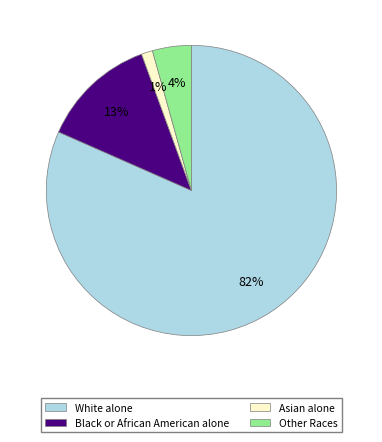

True or false: Black or African American alone accounts for 13% of the total.

True